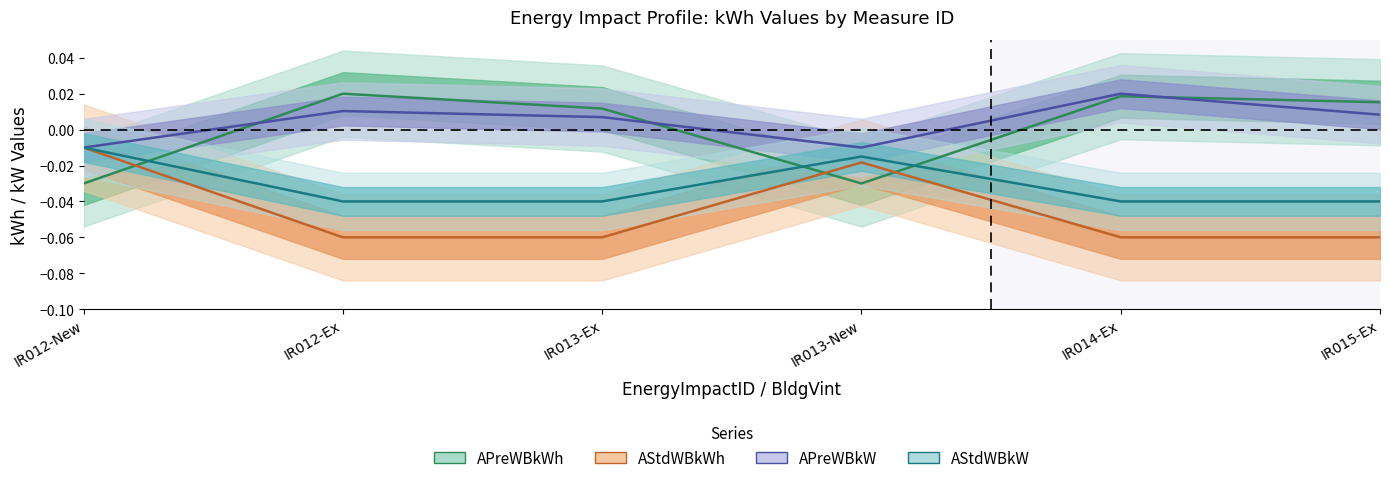

Which category has the lowest value in the APreWBkW series?

IR012-New